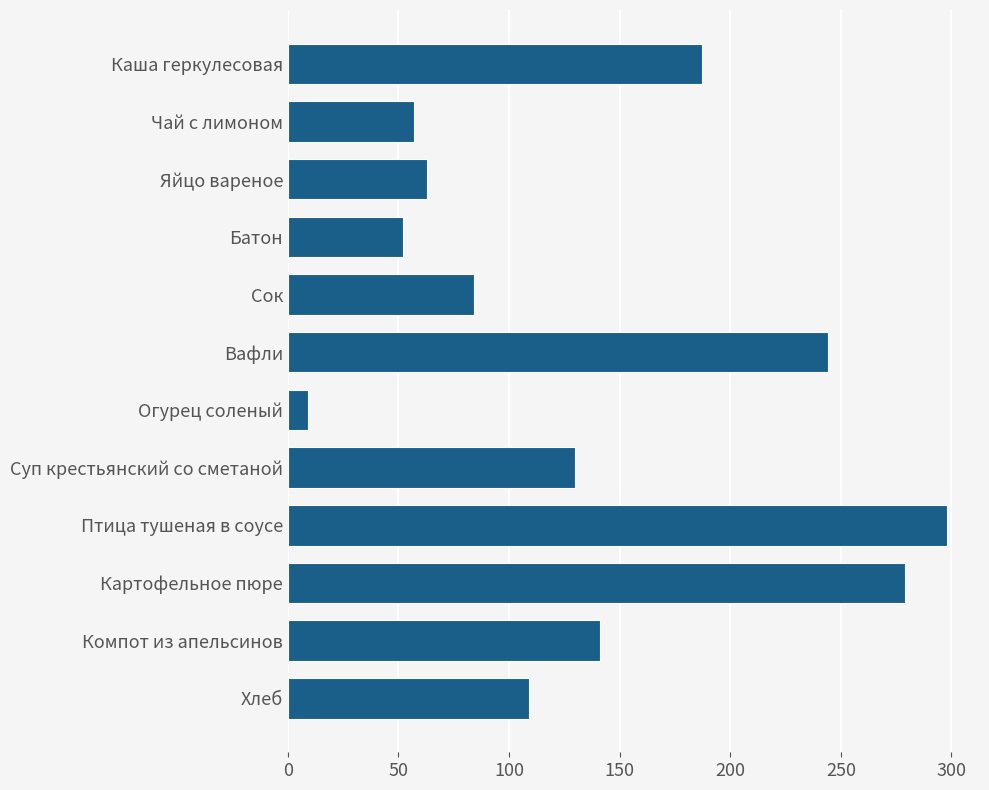

Approximately how many times larger is the value at Каша геркулесовая compared to Сок?

2.2